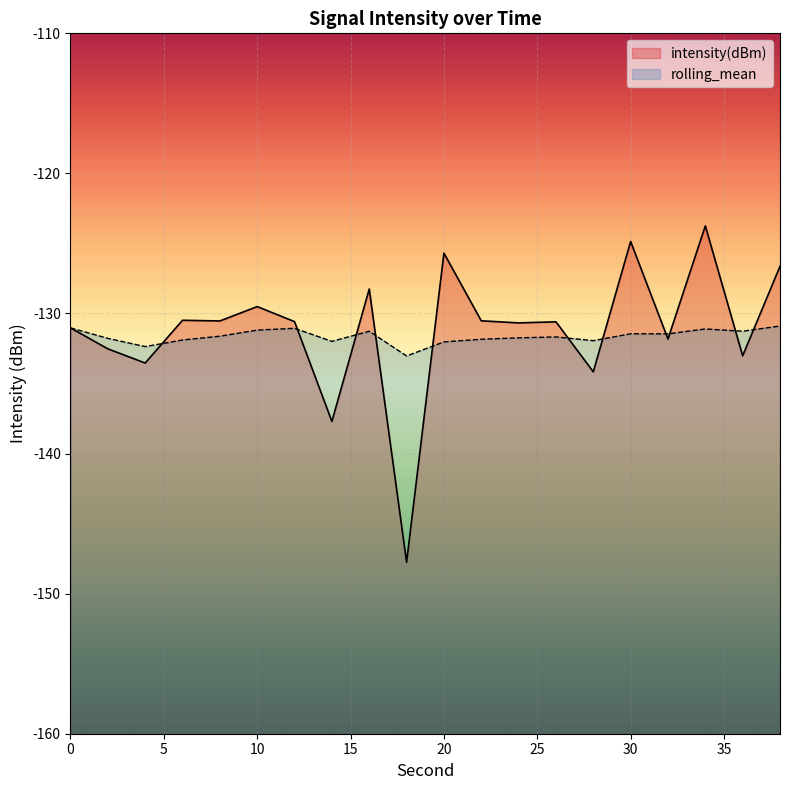

Between which two adjacent categories do rolling_mean and intensity(dBm) first intersect?

4 and 6